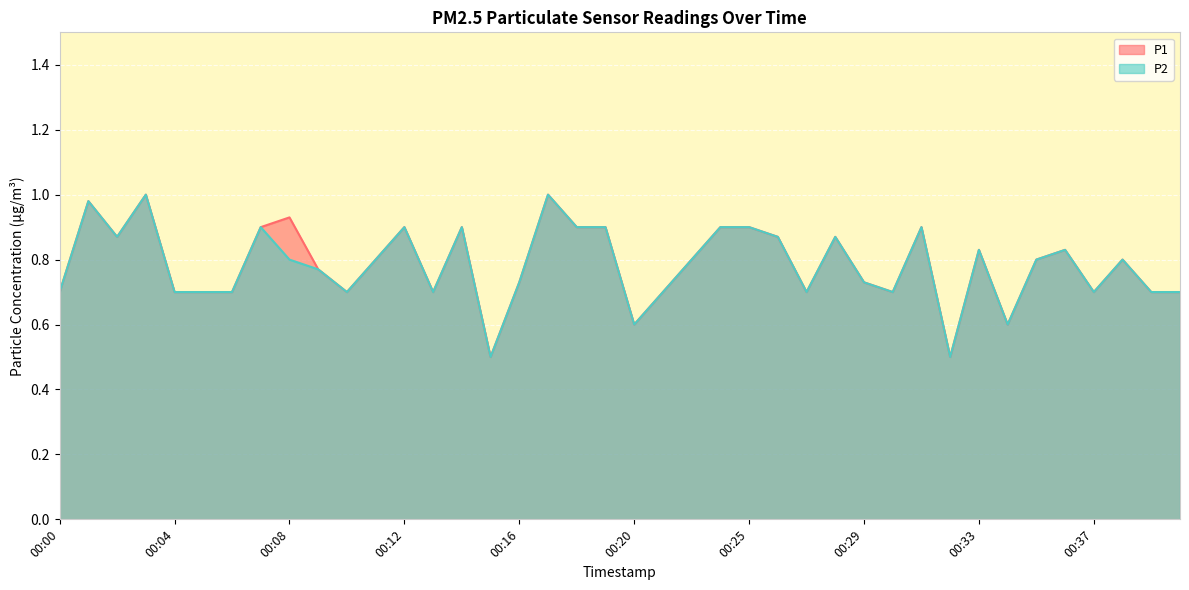

What is the maximum value shown in the chart?

1.0